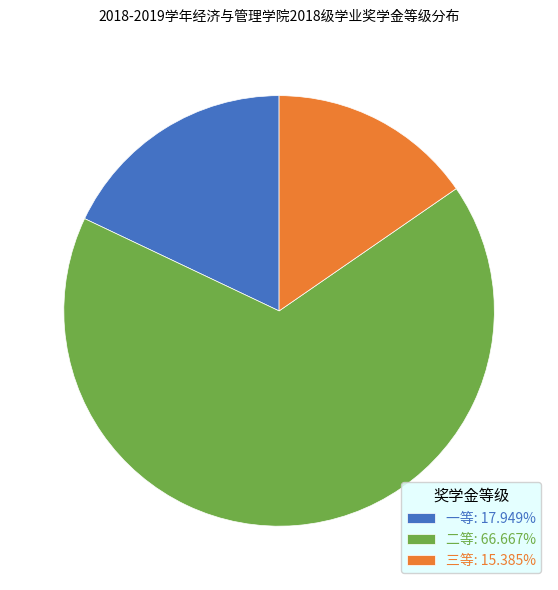

The 二等 slice represents 45% of the pie. True or false?

False